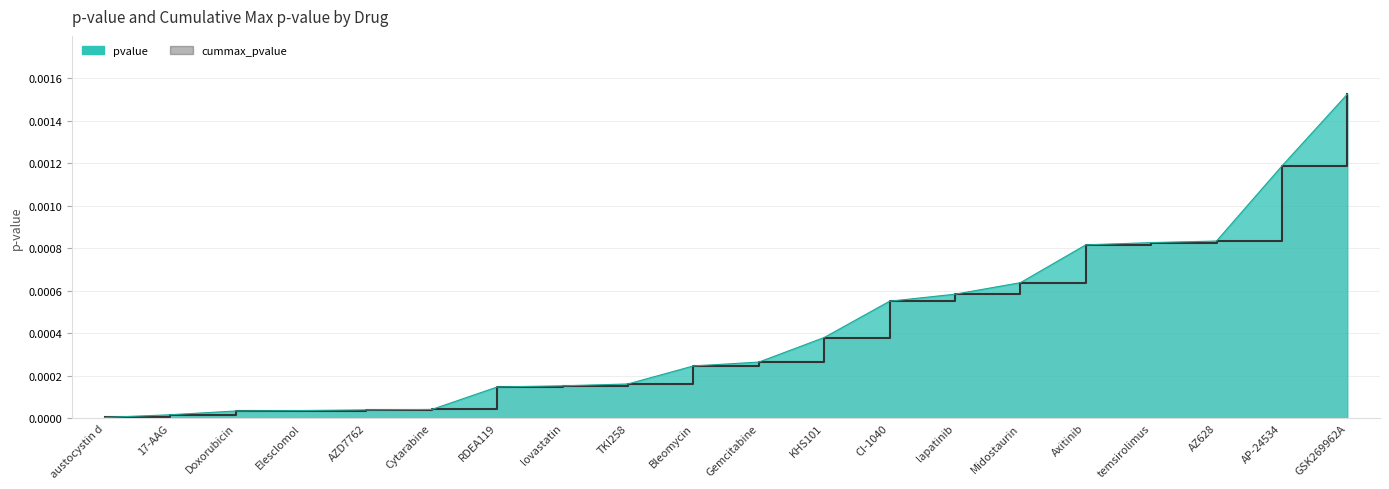

Which has a higher value, CI-1040 or 17-AAG?

CI-1040